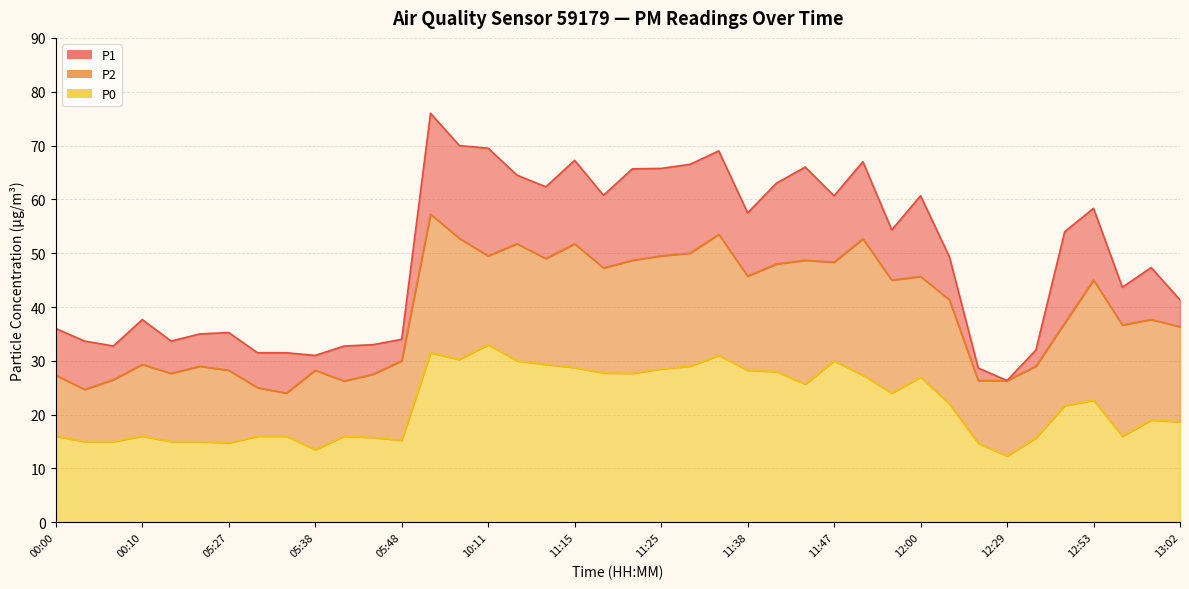

What is the label of the 33rd point from the left?

12:22